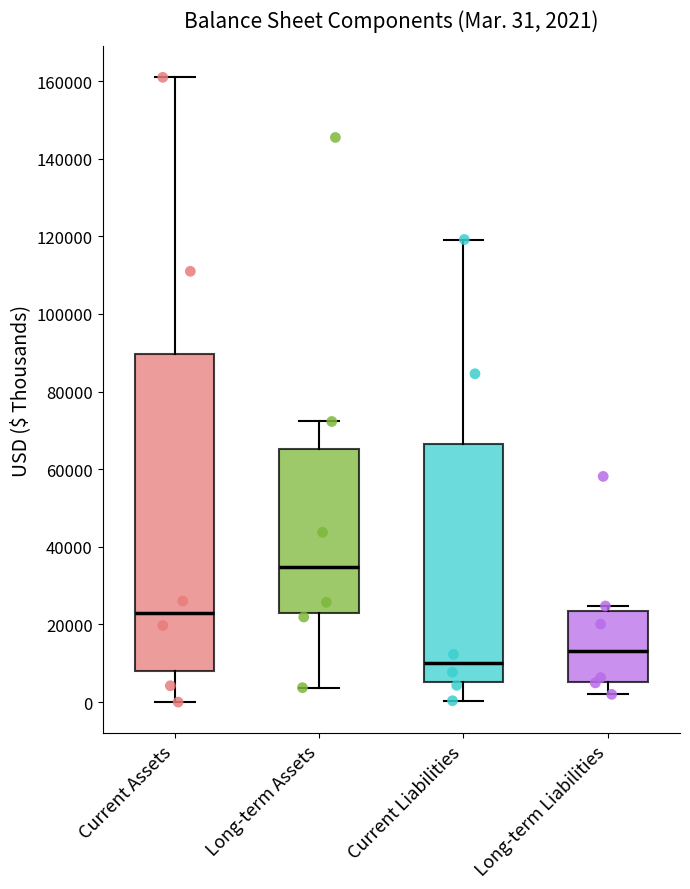

Which box is the tallest, from its lower edge to its upper edge?

Current Assets